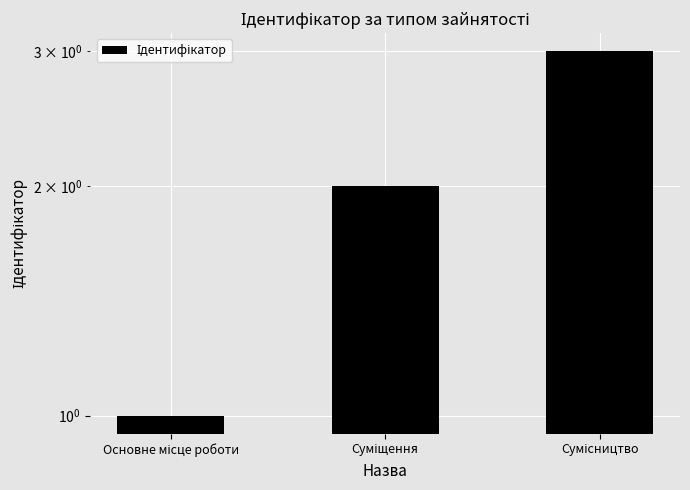

The value at Сумісництво is 3. True or false?

True